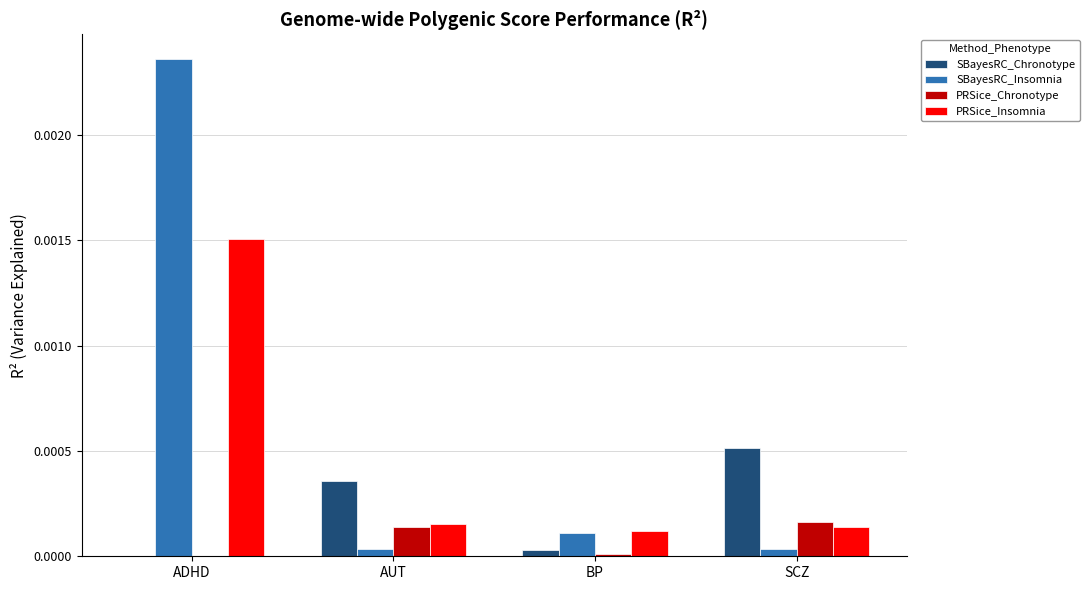

Are the bars horizontal?

No